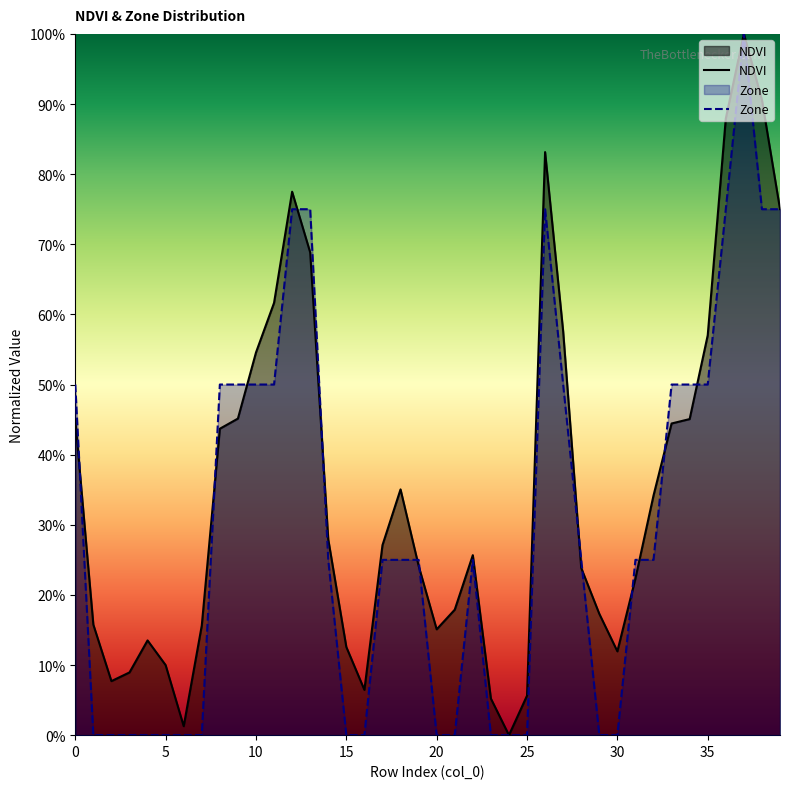

How many lines are shown in the chart?

2